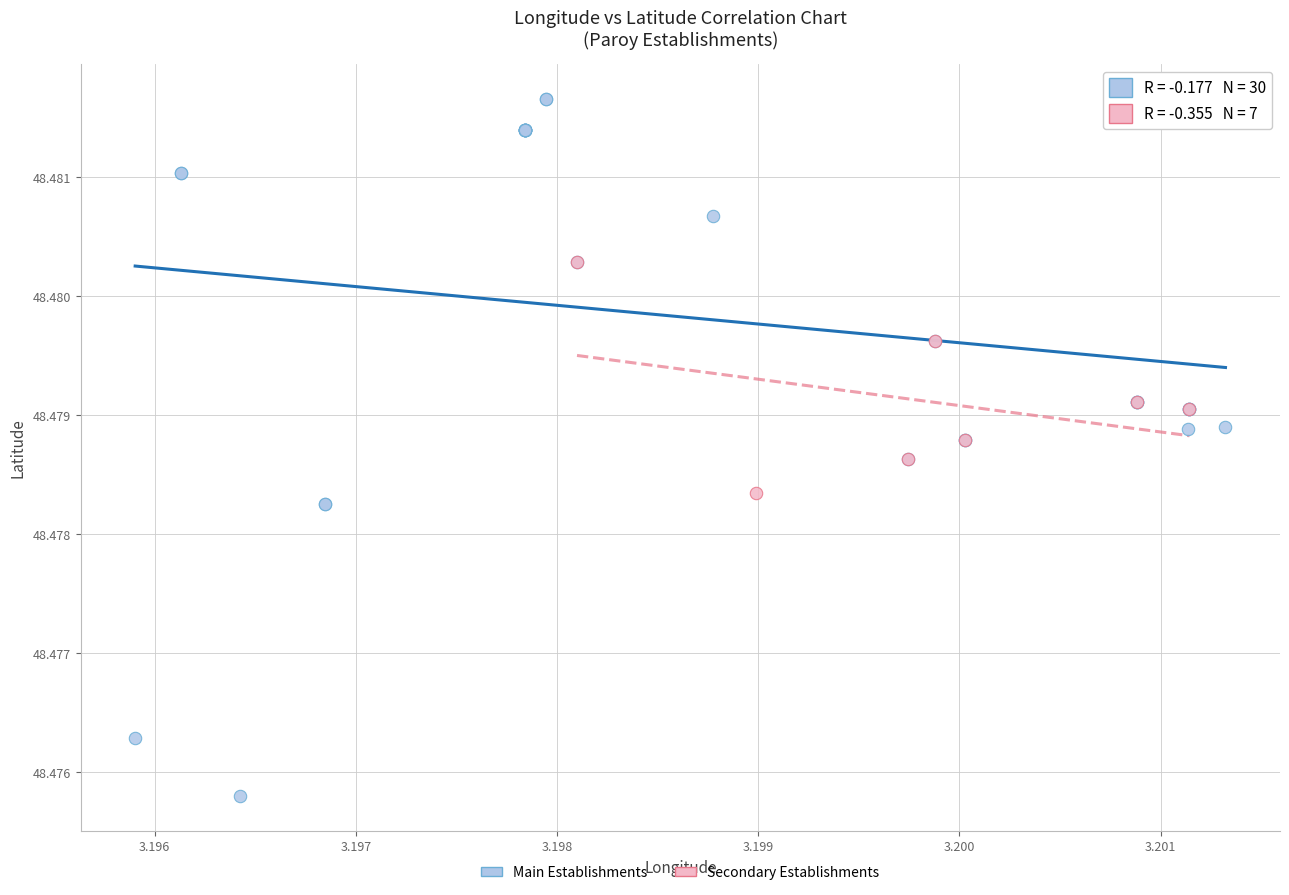

Which series has the largest Y range (max minus min)?

Main Establishments